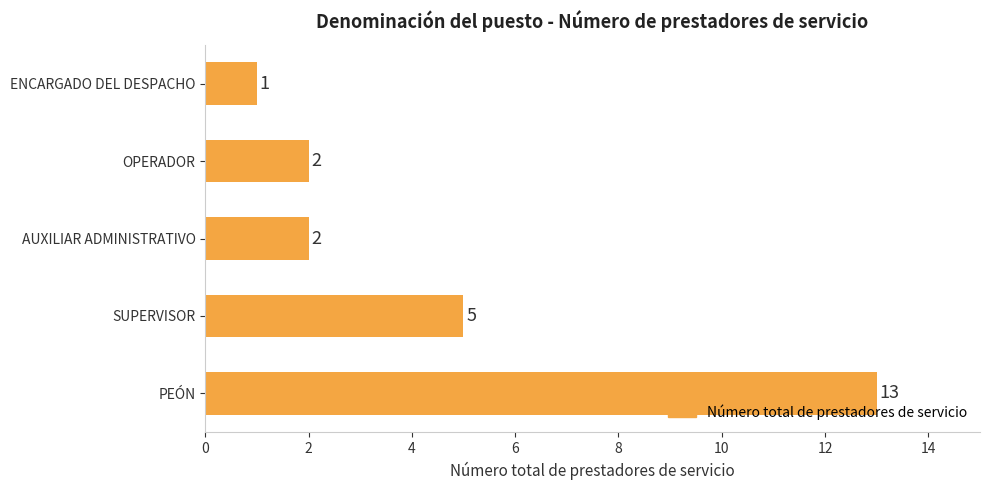

What is the greatest value displayed?

13